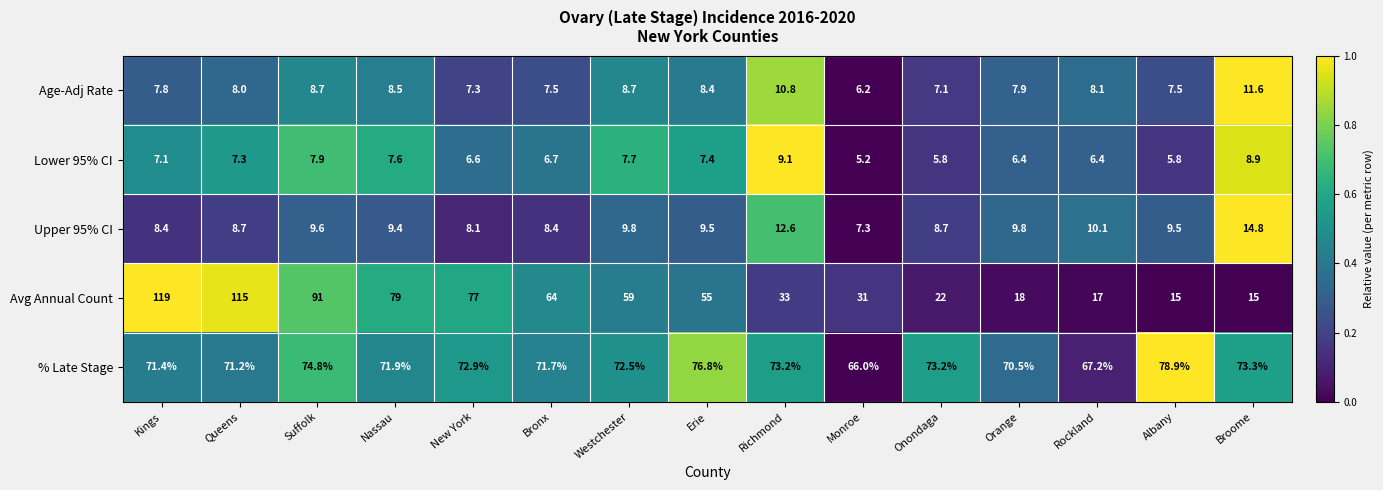

Count the number of categories in the chart.

15